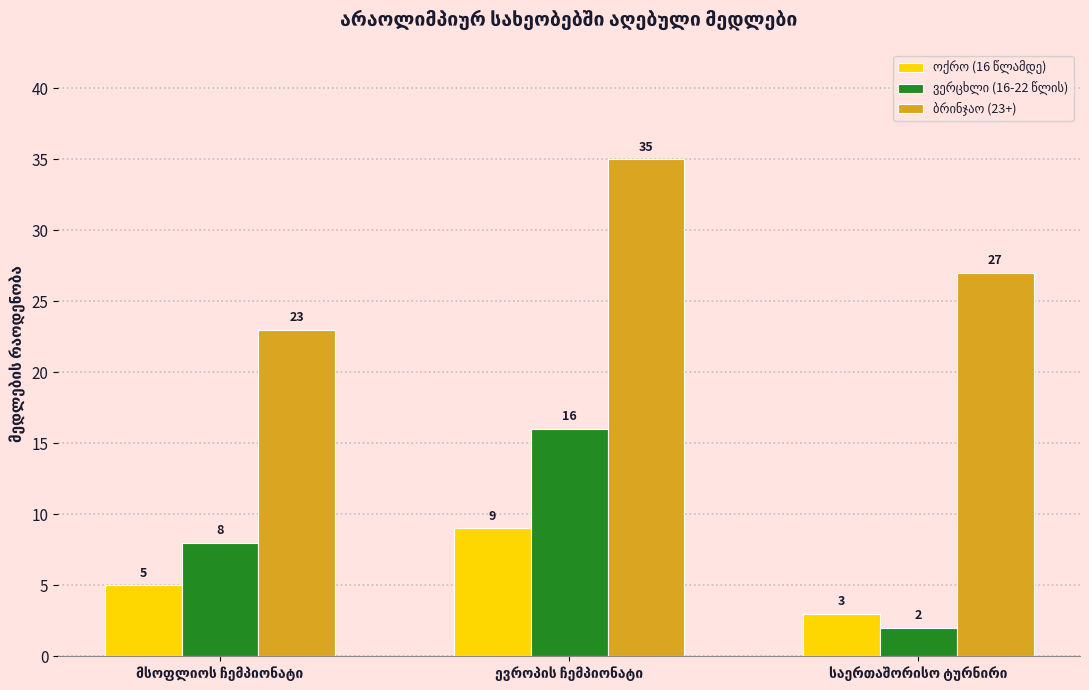

Does the chart contain stacked bars?

No